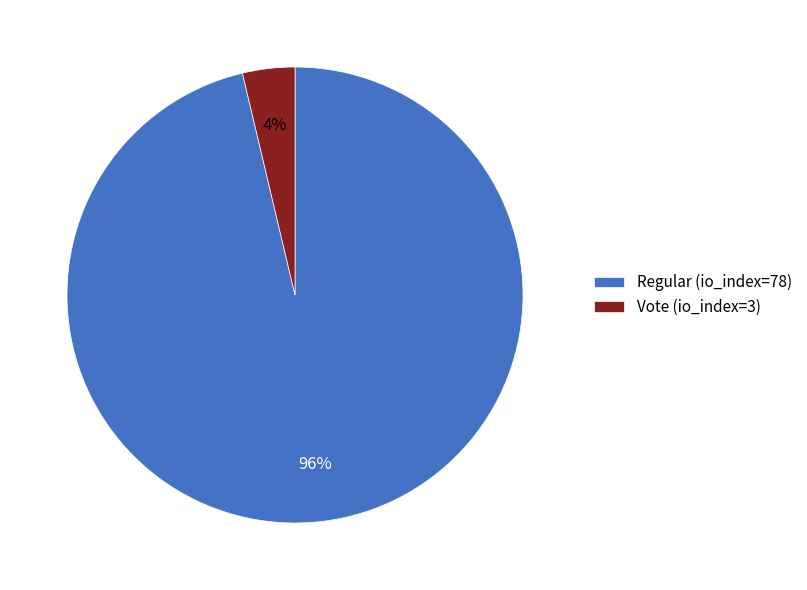

How many segments does this pie chart have?

2